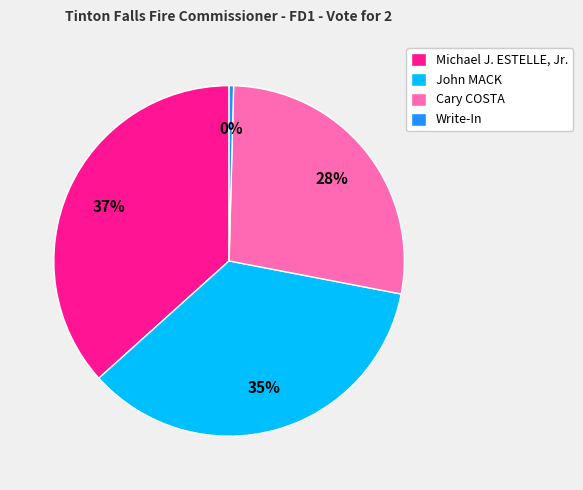

Combined, do John MACK and Michael J. ESTELLE, Jr. account for over 50%?

Yes